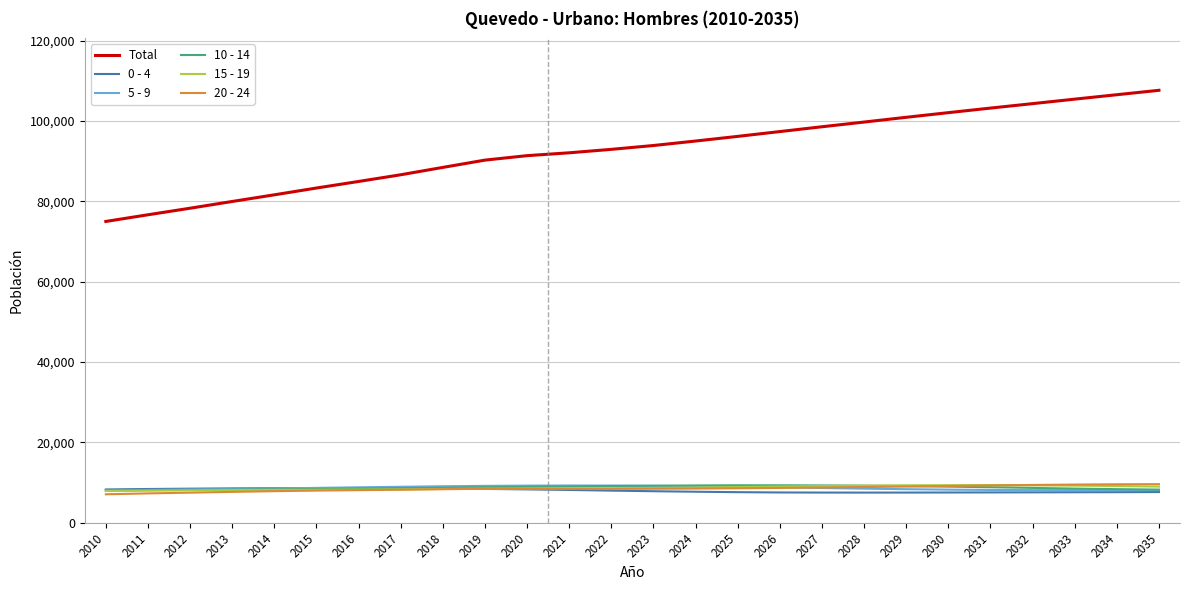

True or false: 0 - 4 and Total cross at least once.

False